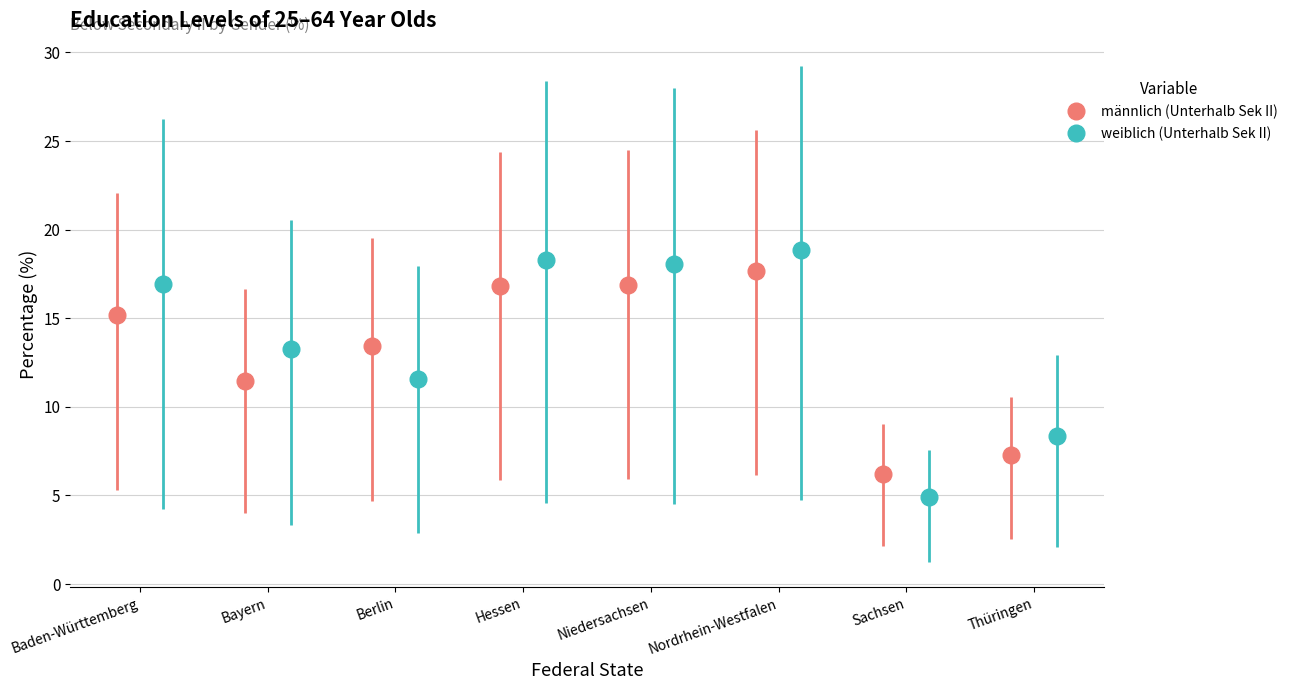

What is the value of the männlich (Unterhalb Sek II) point at the 6th from the left?

17.7